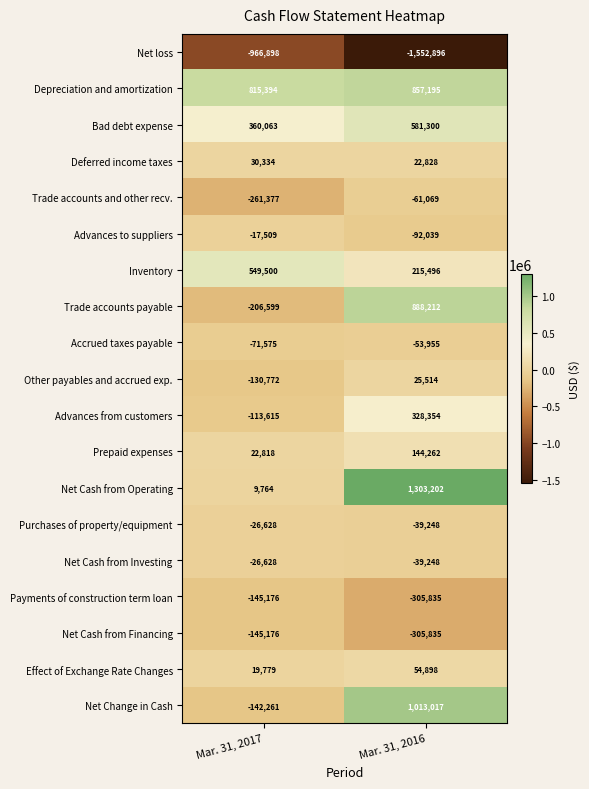

Between Mar. 31, 2017 and Mar. 31, 2016, which series saw the biggest shift?

Net Cash from Operating